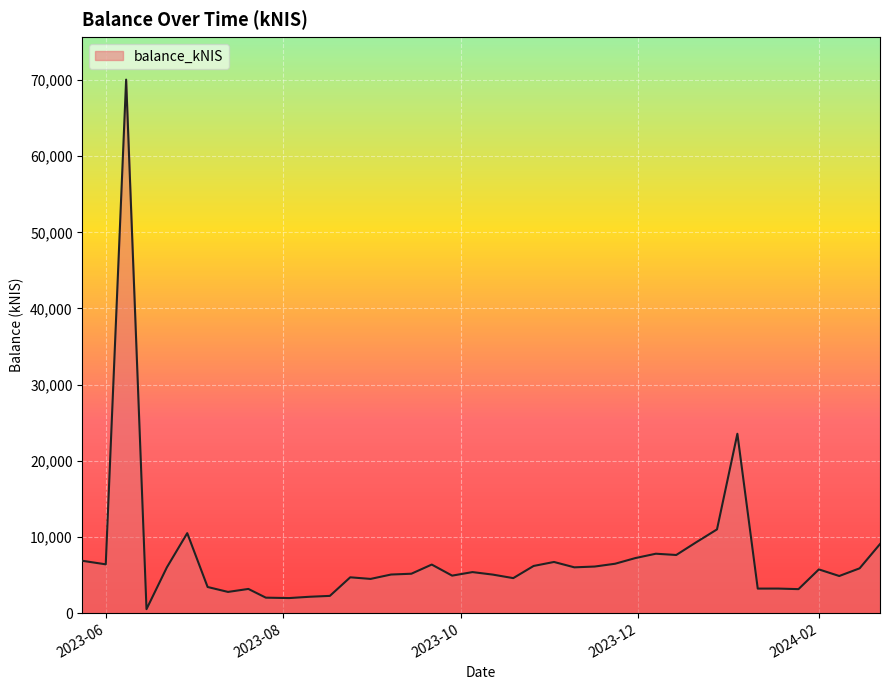

True or false: there are more than 1 points higher than both neighbors.

True